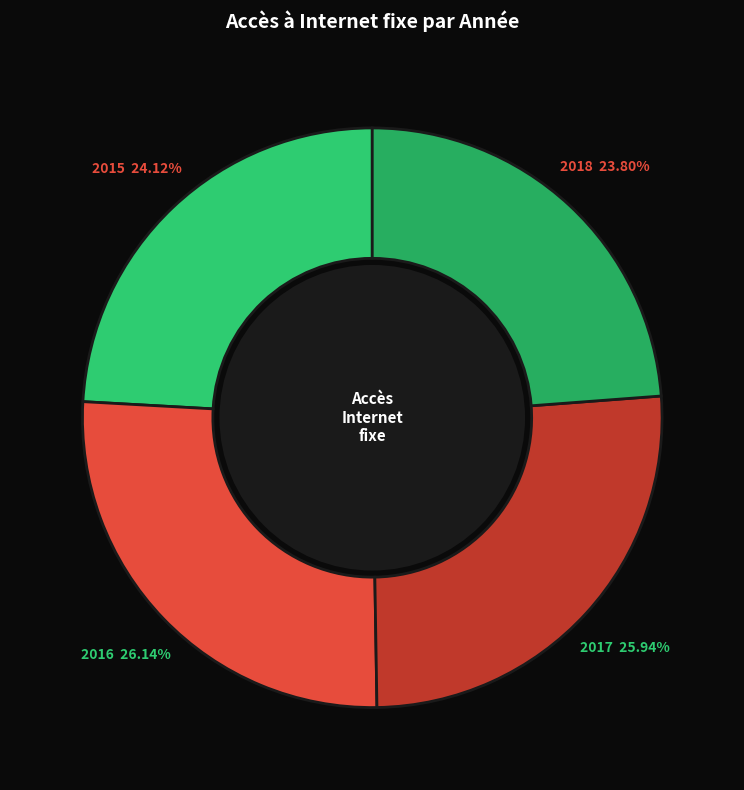

The 2015 slice represents 11% of the pie. True or false?

False